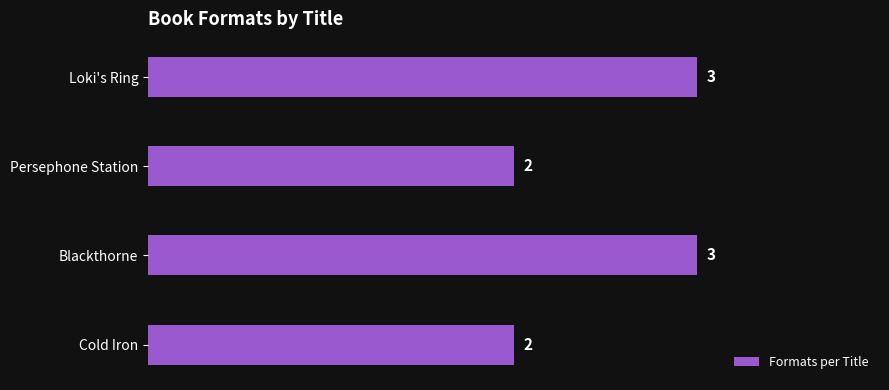

How many bars are there in total?

4